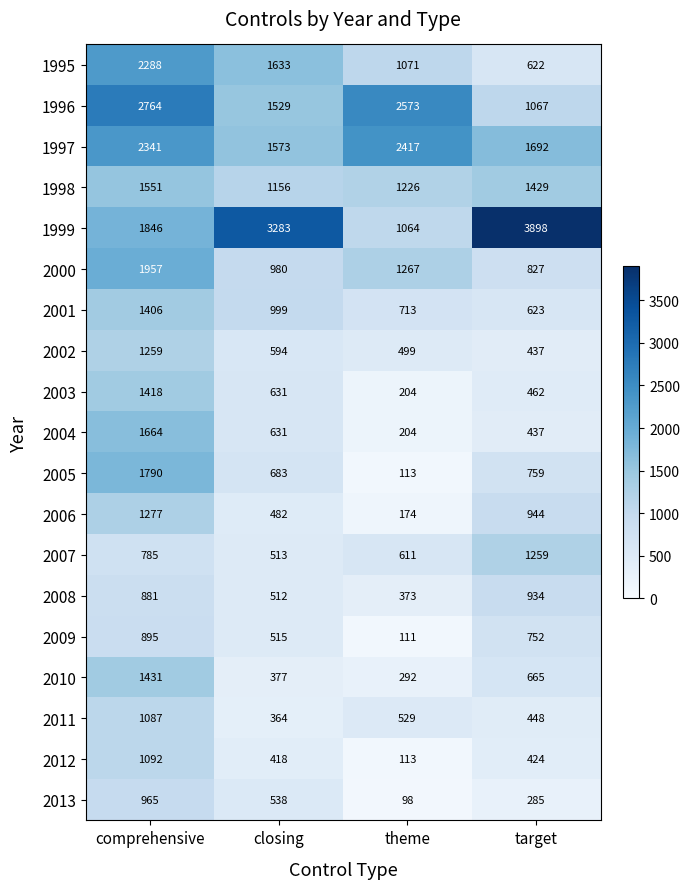

Which series has the largest total across all categories?

1999